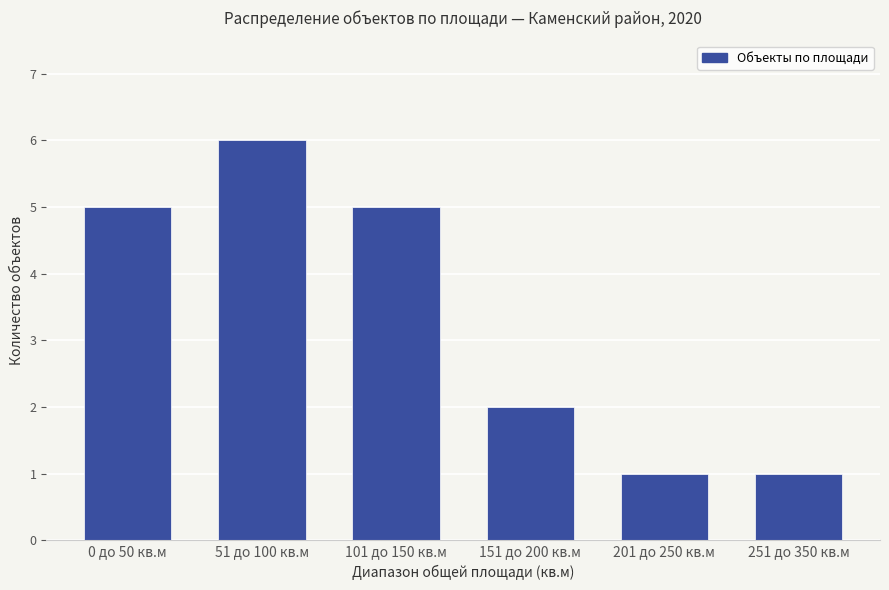

Reading left to right, extract all data points from this chart.

5	6	5	2	1	1